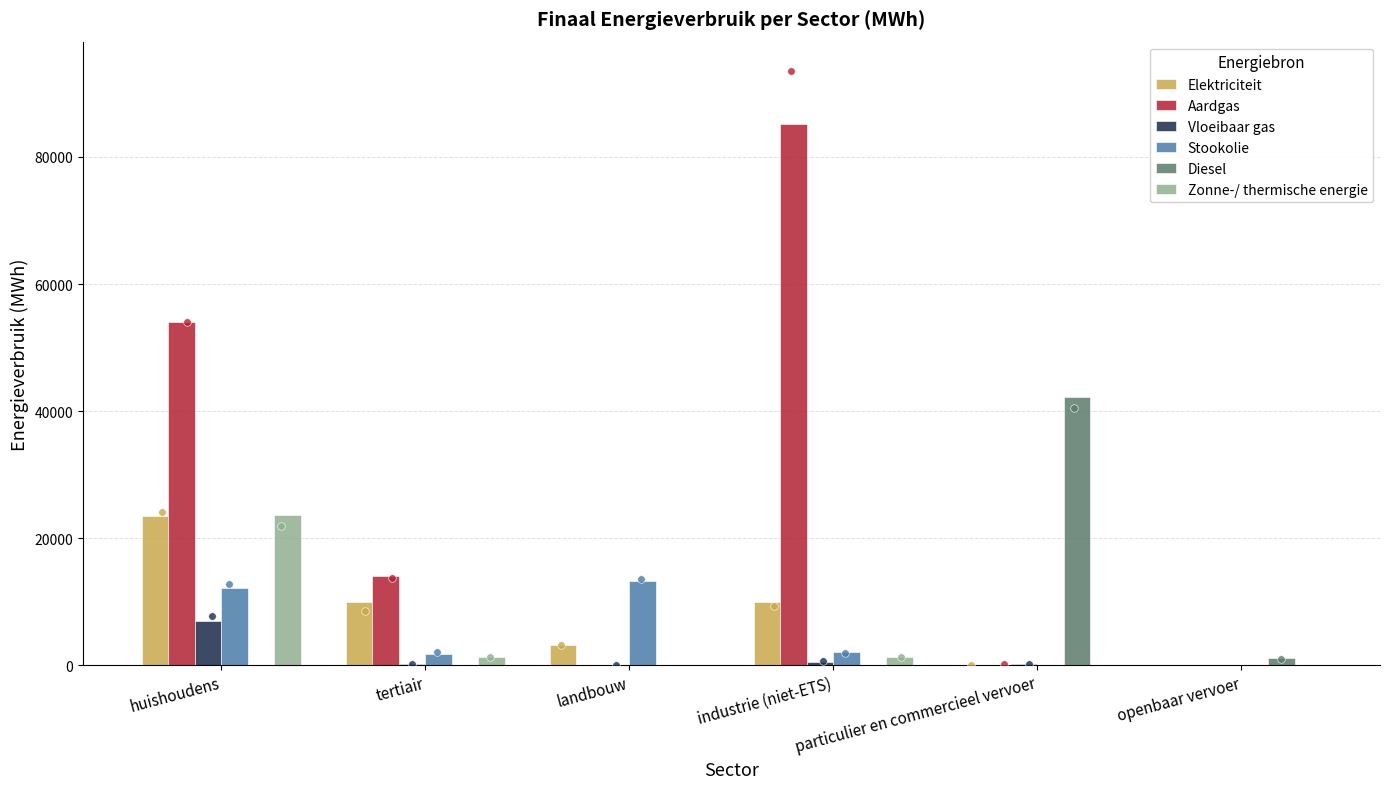

What are all the series names shown in the legend?

Elektriciteit, Aardgas, Vloeibaar gas, Stookolie, Diesel, Zonne-/ thermische energie